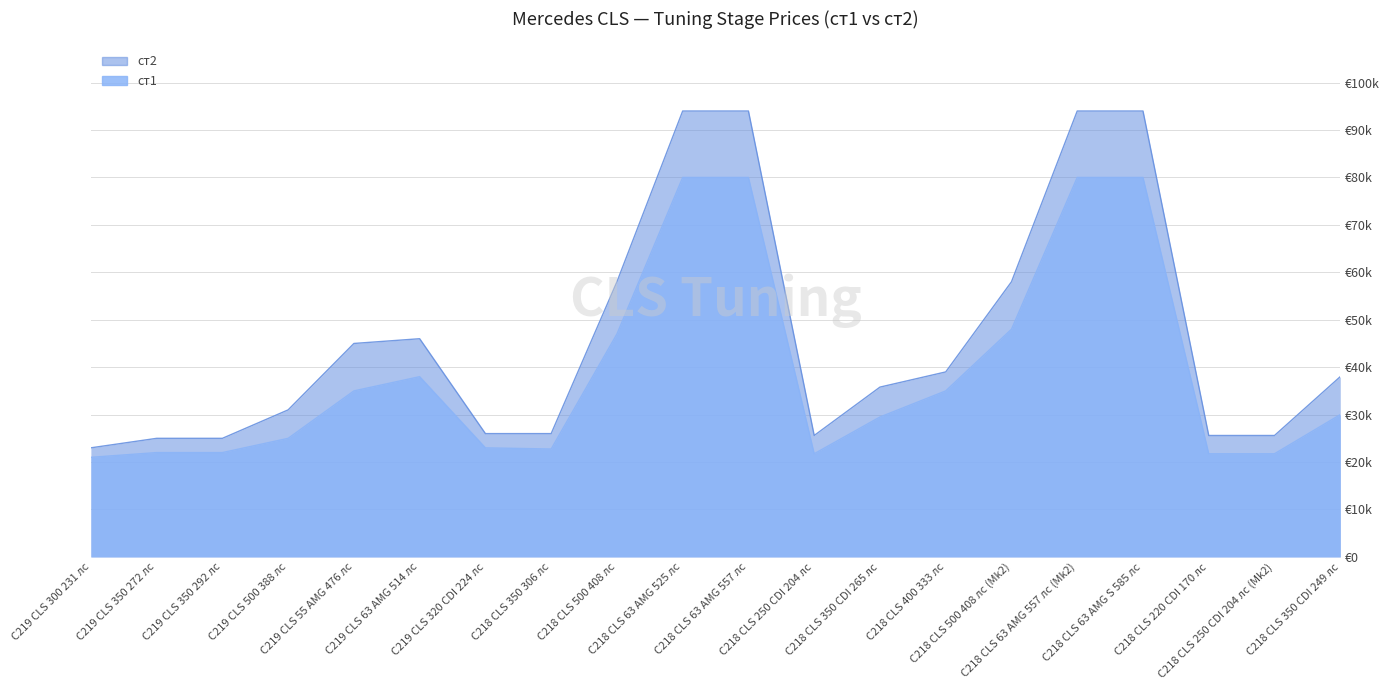

Reading right to left, list all the values displayed in this chart.

ст1: C218 CLS 350 CDI 249 лс=30000	C218 CLS 250 CDI 204 лс (Mk2)=21750	C218 CLS 220 CDI 170 лс=21750	C218 CLS 63 AMG S 585 лс=80000	C218 CLS 63 AMG 557 лс (Mk2)=80000	C218 CLS 500 408 лс (Mk2)=48000	C218 CLS 400 333 лс=35000	C218 CLS 350 CDI 265 лс=29500	C218 CLS 250 CDI 204 лс=21750	C218 CLS 63 AMG 557 лс=80000	C218 CLS 63 AMG 525 лс=80000	C218 CLS 500 408 лс=47000	C218 CLS 350 306 лс=22750	C219 CLS 320 CDI 224 лс=23000	C219 CLS 63 AMG 514 лс=38000	C219 CLS 55 AMG 476 лс=35000	C219 CLS 500 388 лс=25000	C219 CLS 350 292 лс=22000	C219 CLS 350 272 лс=22000	C219 CLS 300 231 лс=21000
ст2: C218 CLS 350 CDI 249 лс=38000	C218 CLS 250 CDI 204 лс (Mk2)=25600	C218 CLS 220 CDI 170 лс=25600	C218 CLS 63 AMG S 585 лс=94000	C218 CLS 63 AMG 557 лс (Mk2)=94000	C218 CLS 500 408 лс (Mk2)=58000	C218 CLS 400 333 лс=39000	C218 CLS 350 CDI 265 лс=35800	C218 CLS 250 CDI 204 лс=25600	C218 CLS 63 AMG 557 лс=94000	C218 CLS 63 AMG 525 лс=94000	C218 CLS 500 408 лс=58000	C218 CLS 350 306 лс=26000	C219 CLS 320 CDI 224 лс=26000	C219 CLS 63 AMG 514 лс=46000	C219 CLS 55 AMG 476 лс=45000	C219 CLS 500 388 лс=31000	C219 CLS 350 292 лс=25000	C219 CLS 350 272 лс=25000	C219 CLS 300 231 лс=23000